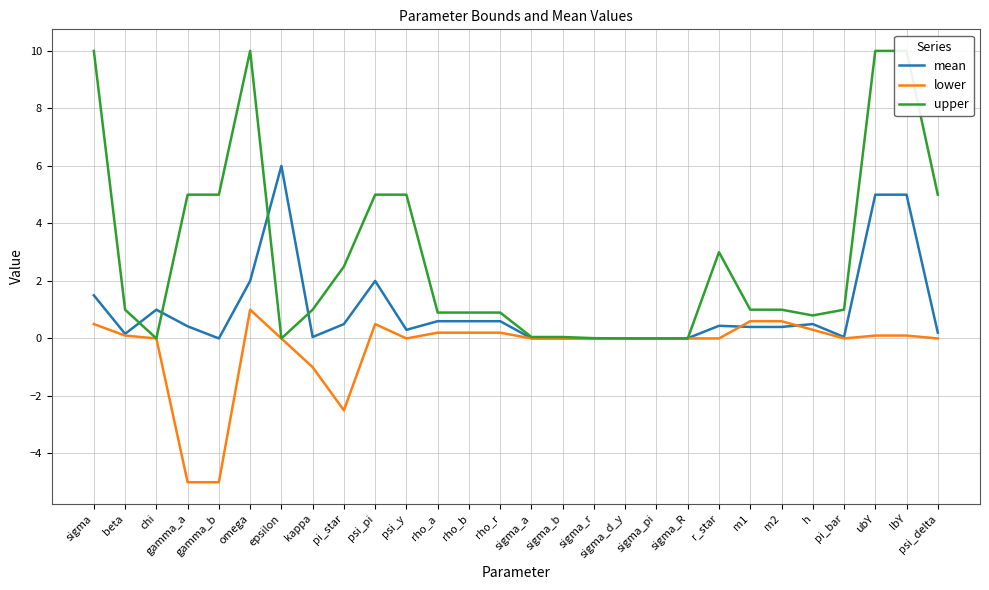

Count the number of categories in the chart.

28